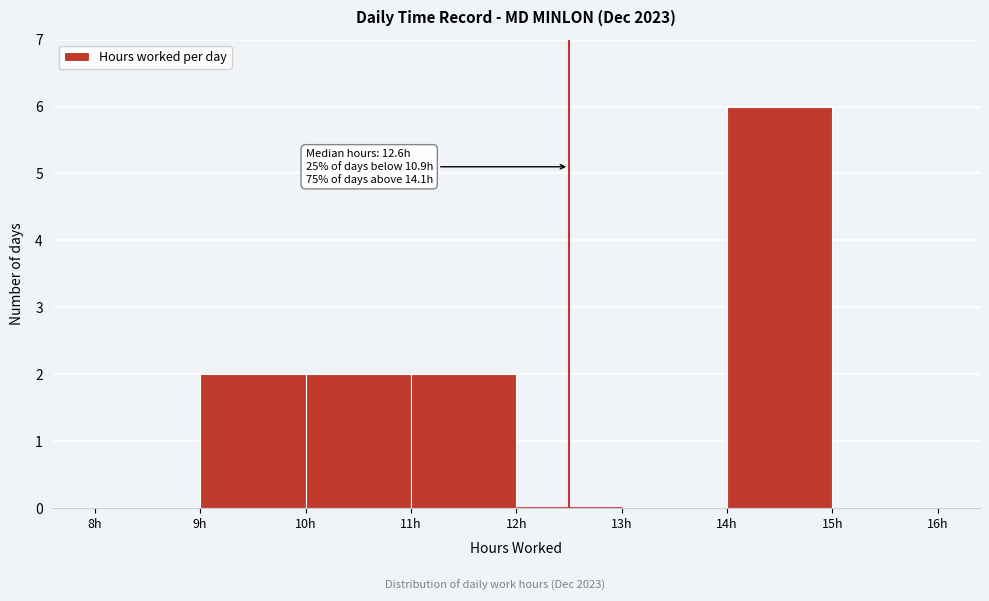

Over which range of the x-axis is the bar tallest?

14 to 15